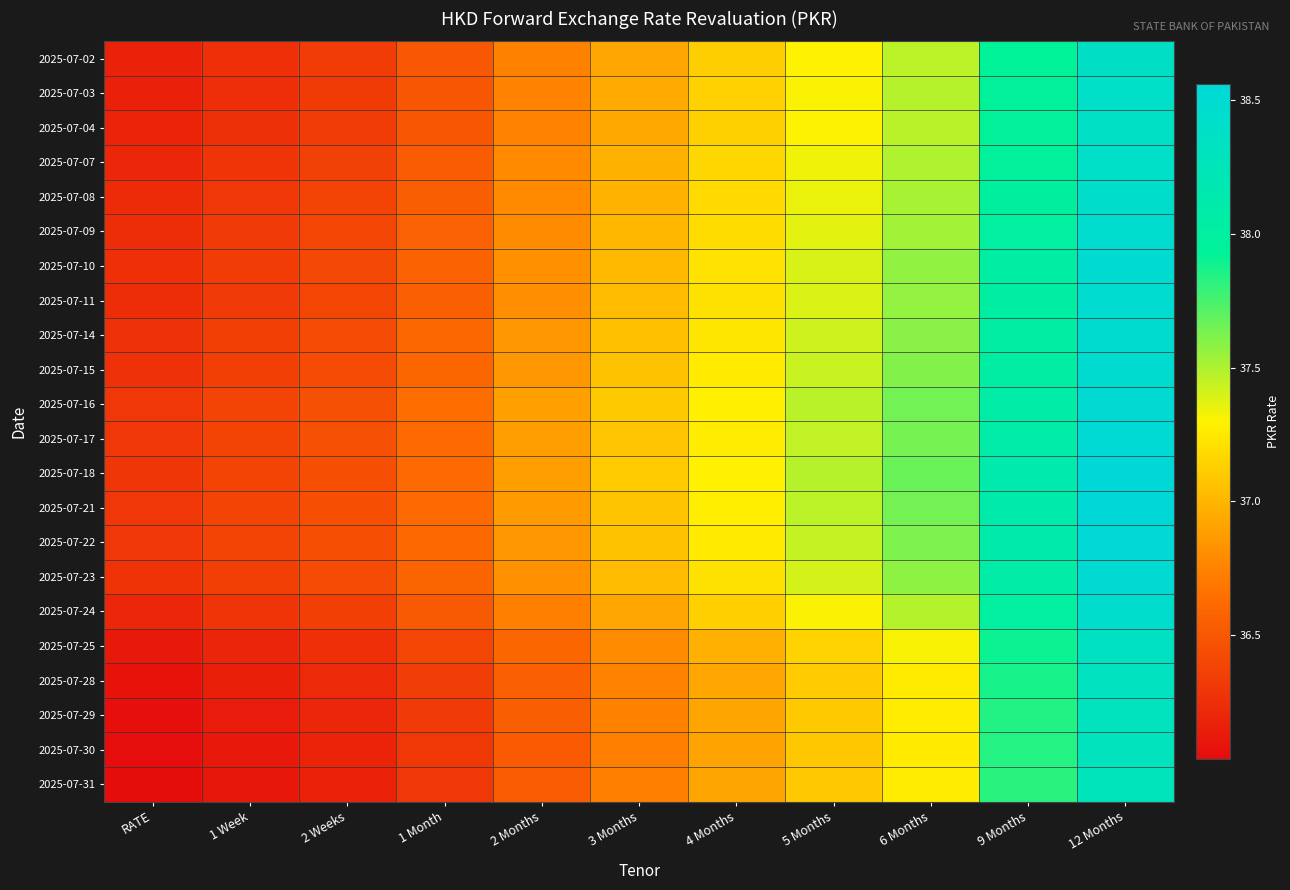

What is the difference between the highest and lowest values at 3 Months?

0.4